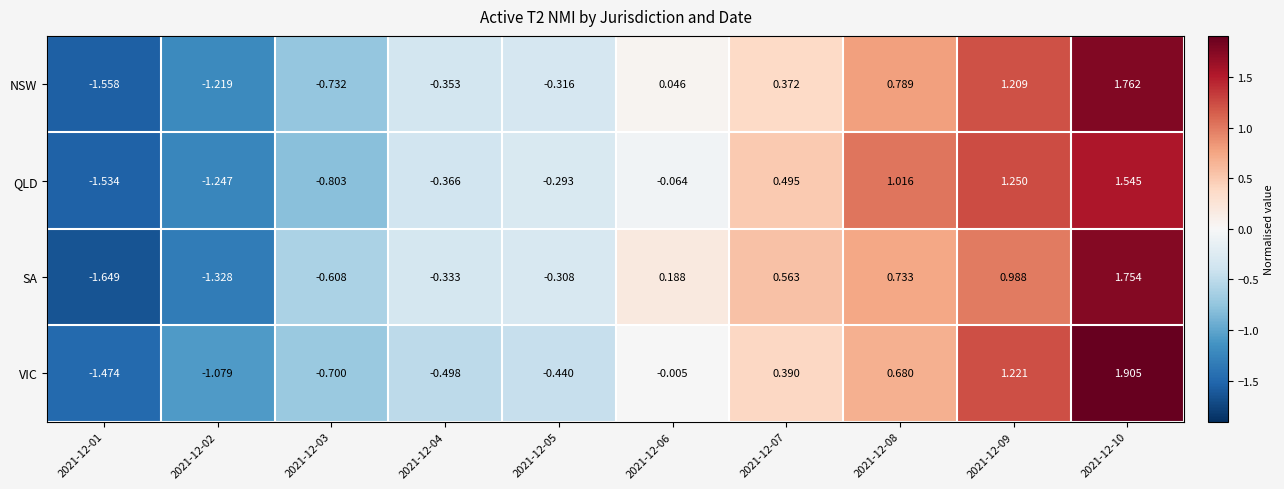

What is the greatest value displayed?

1.9